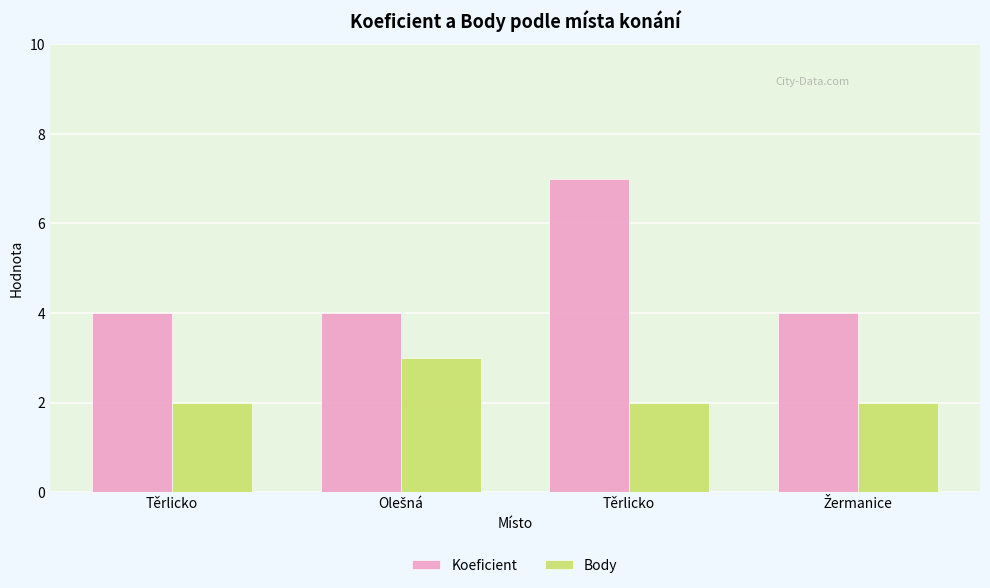

What is the difference between the highest and lowest values at Olešná?

1